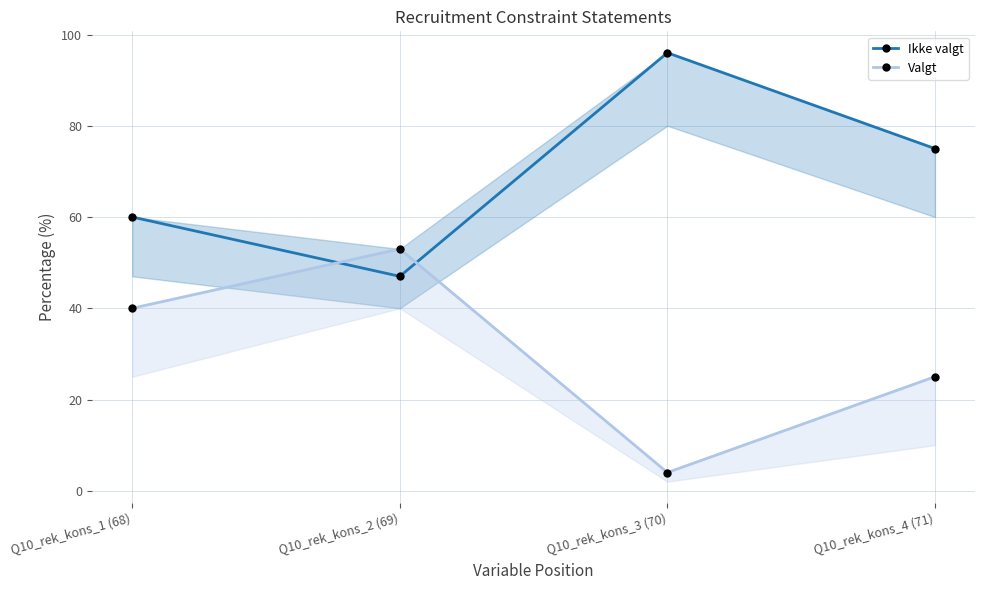

Which label corresponds to the smallest value in the chart?

Q10_rek_kons_3 (70)